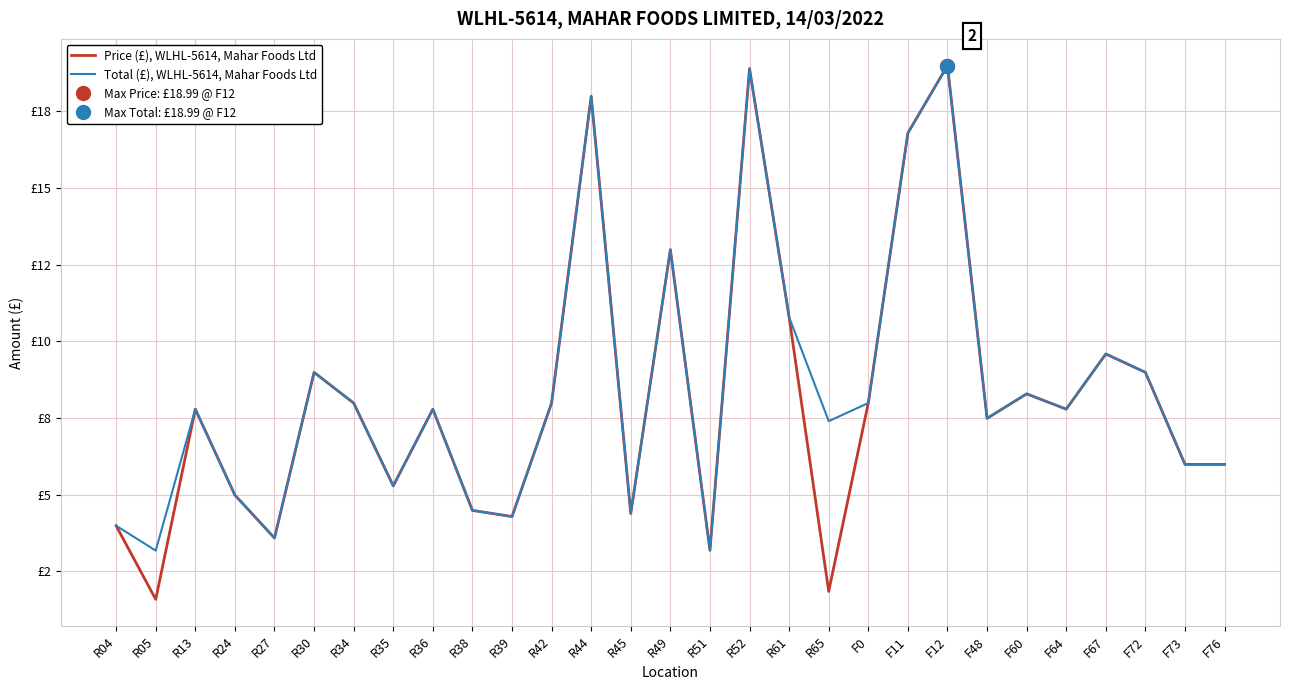

How many interior local valleys does the Total (£), WLHL-5614, Mahar Foods Ltd series have?

9